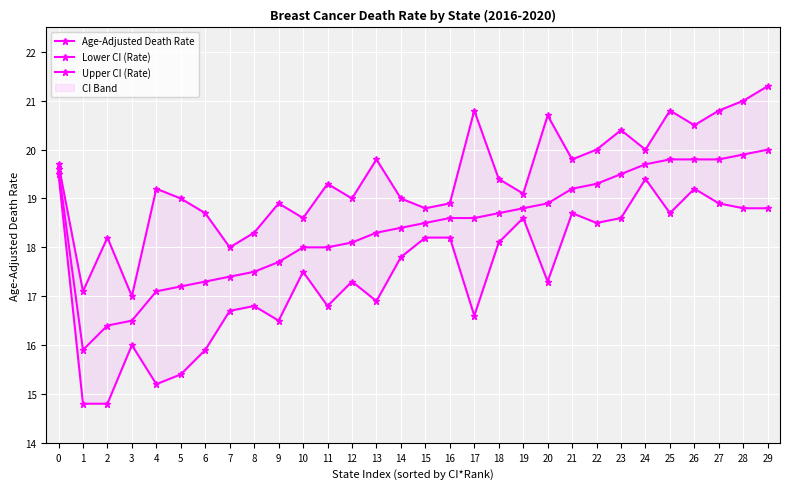

Which series has the largest range (max minus min)?

Lower CI (Rate)